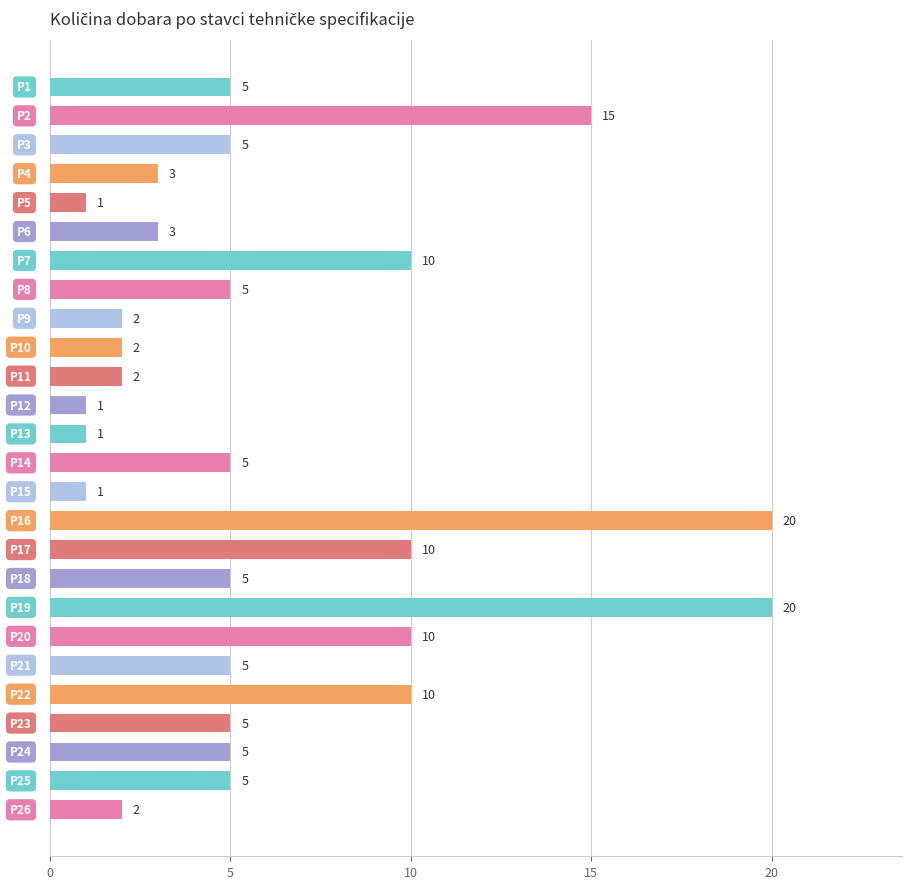

What is the maximum value shown in the chart?

20